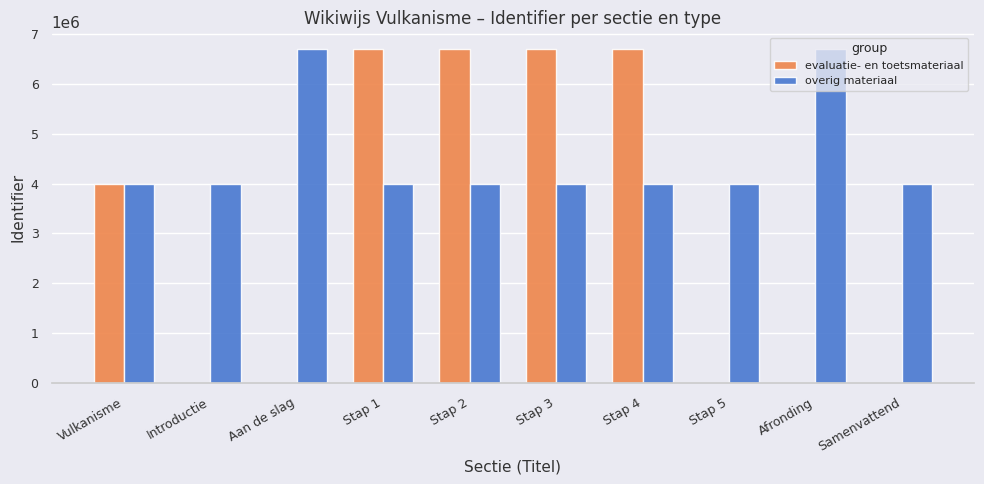

Which series changed the most between Stap 1 and Stap 5?

evaluatie- en toetsmateriaal